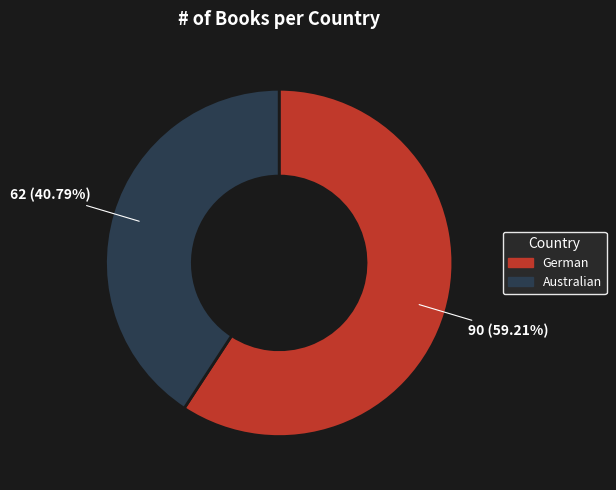

What is the total percentage of German and Australian?

100.0%